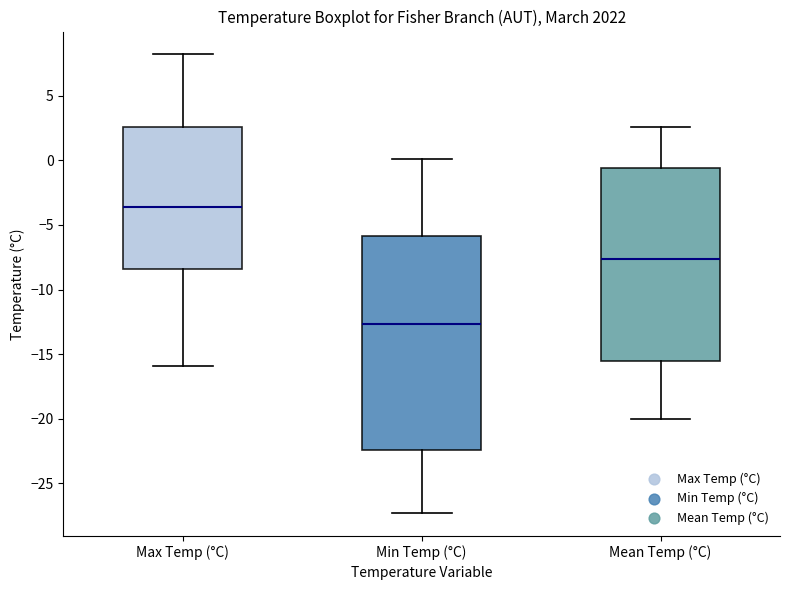

Which box's median line is the highest?

Max Temp (°C)